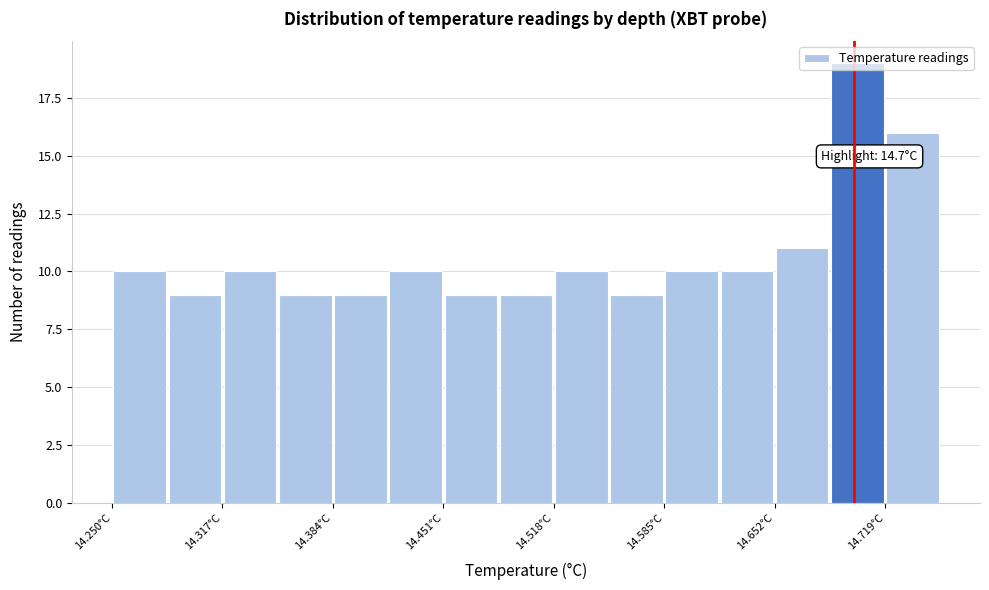

Around what value on the x-axis is the tallest bar? Give the approximate position of its centre, as read against the axis.

14.70